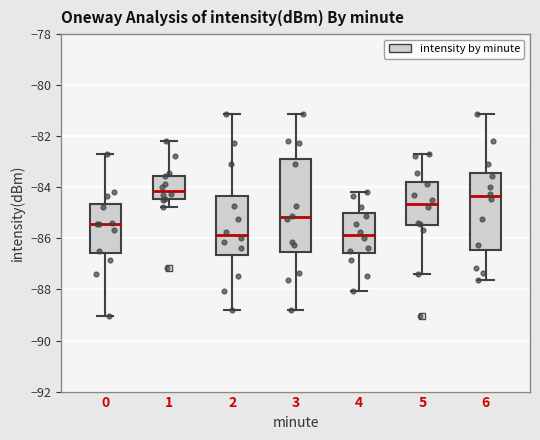

Which box's median line is the highest?

1